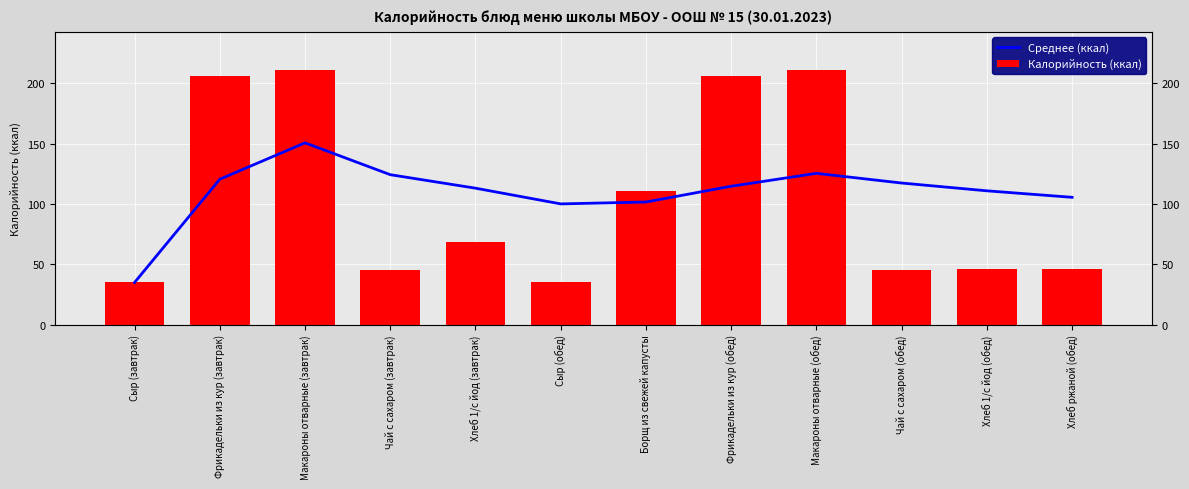

At which category is the sum across all series the highest?

Макароны отварные (завтрак)